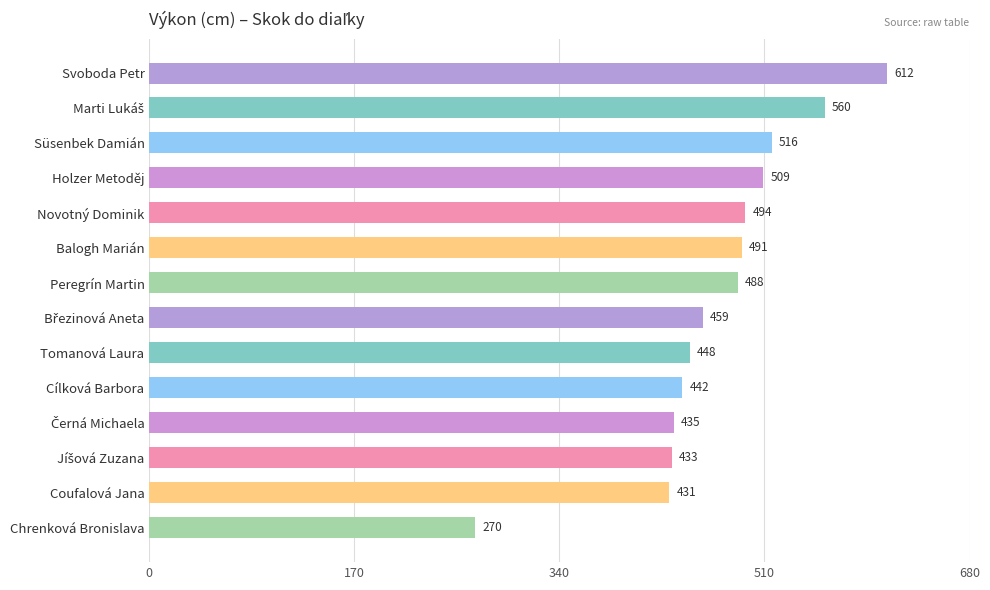

What is the label of the 12th bar from the bottom?

Süsenbek Damián